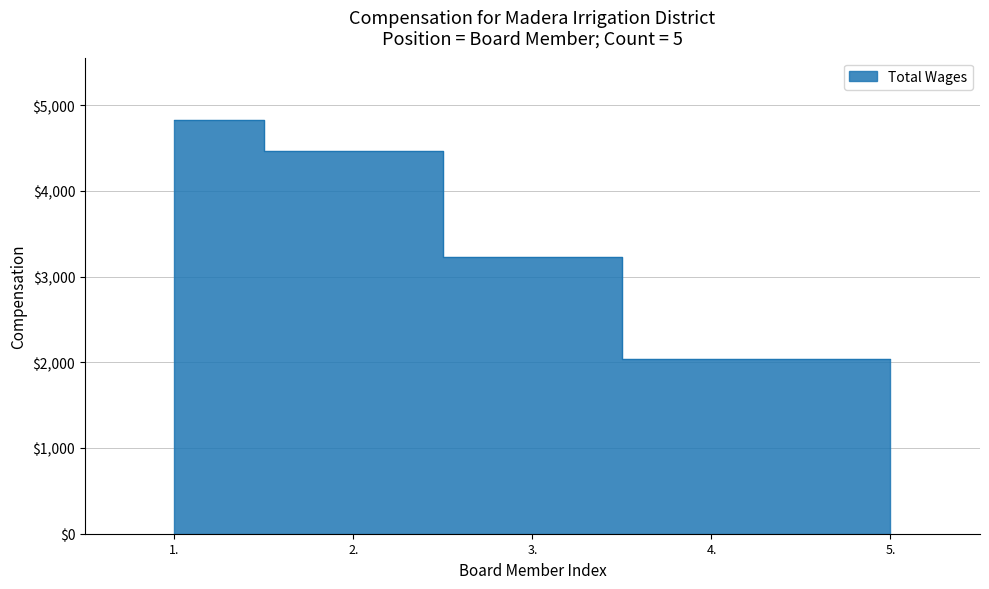

What is the label of the 4th point from the left?

4.